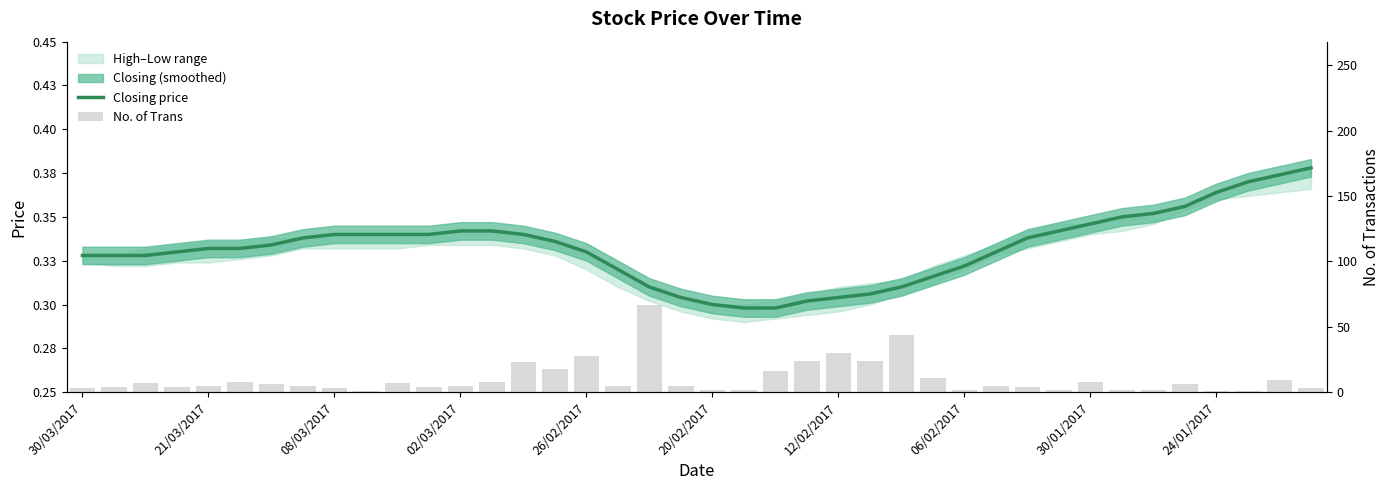

At which category does the chart reach its peak across all series?

18